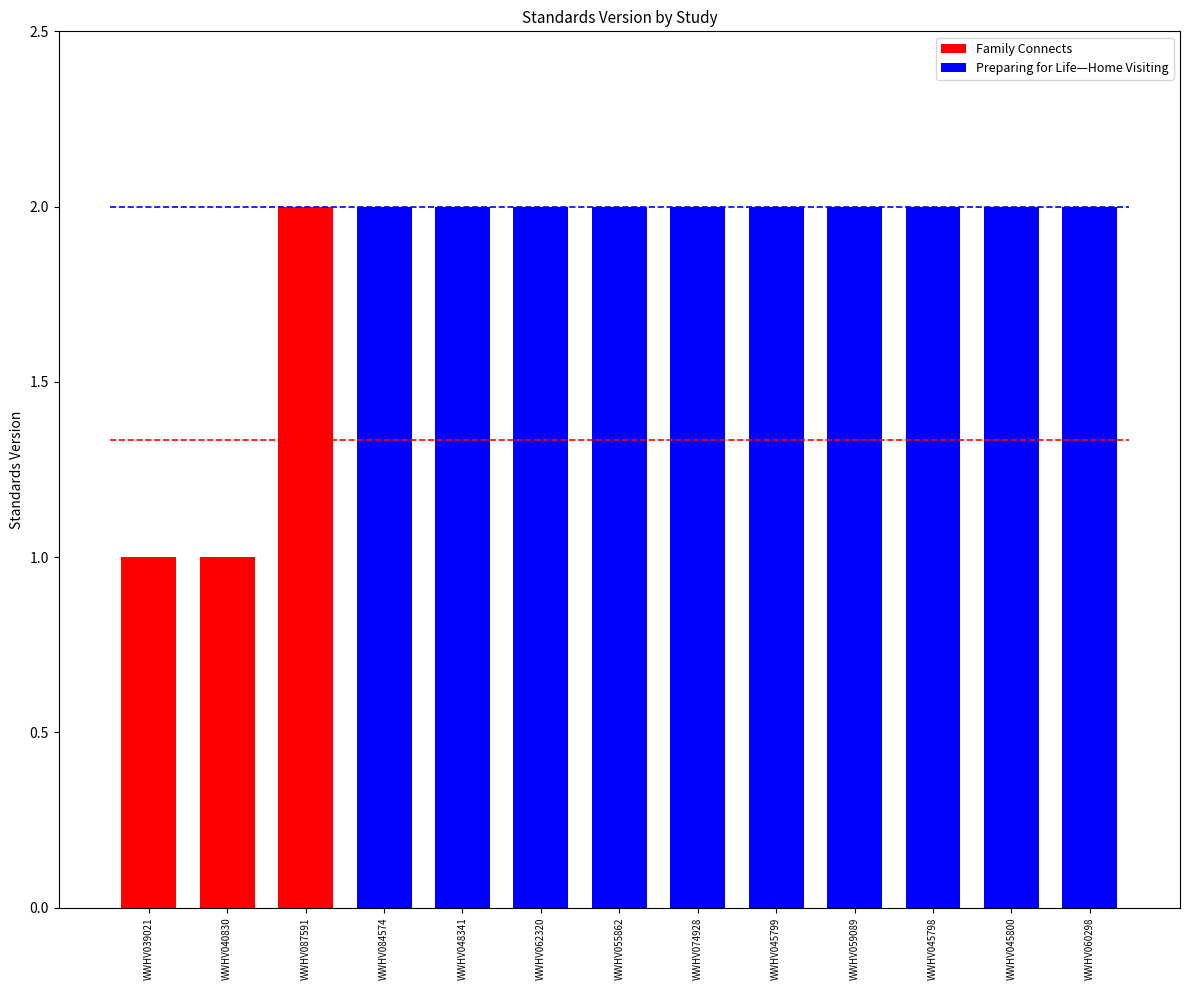

Which category has the highest value across all series?

WWHV087591